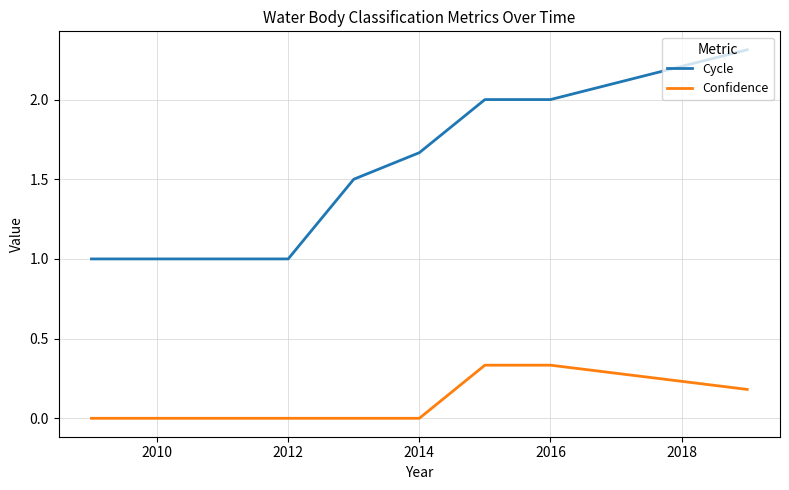

Which series has the largest total across all categories?

Cycle